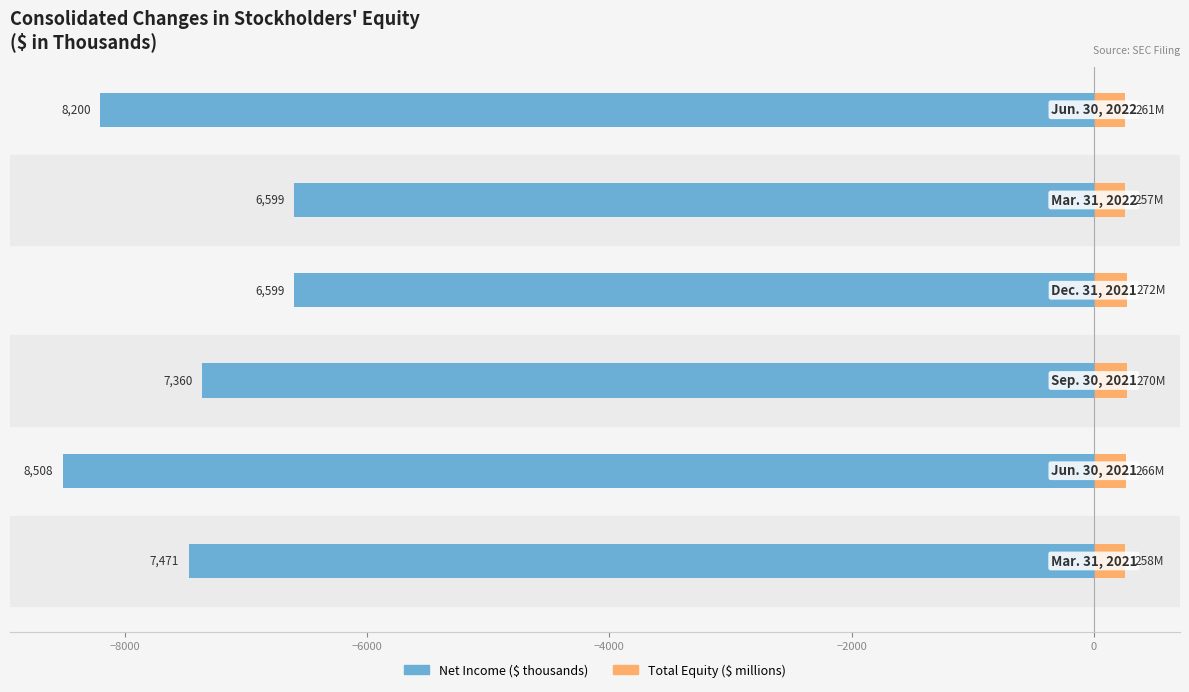

How many bars are there in total?

12